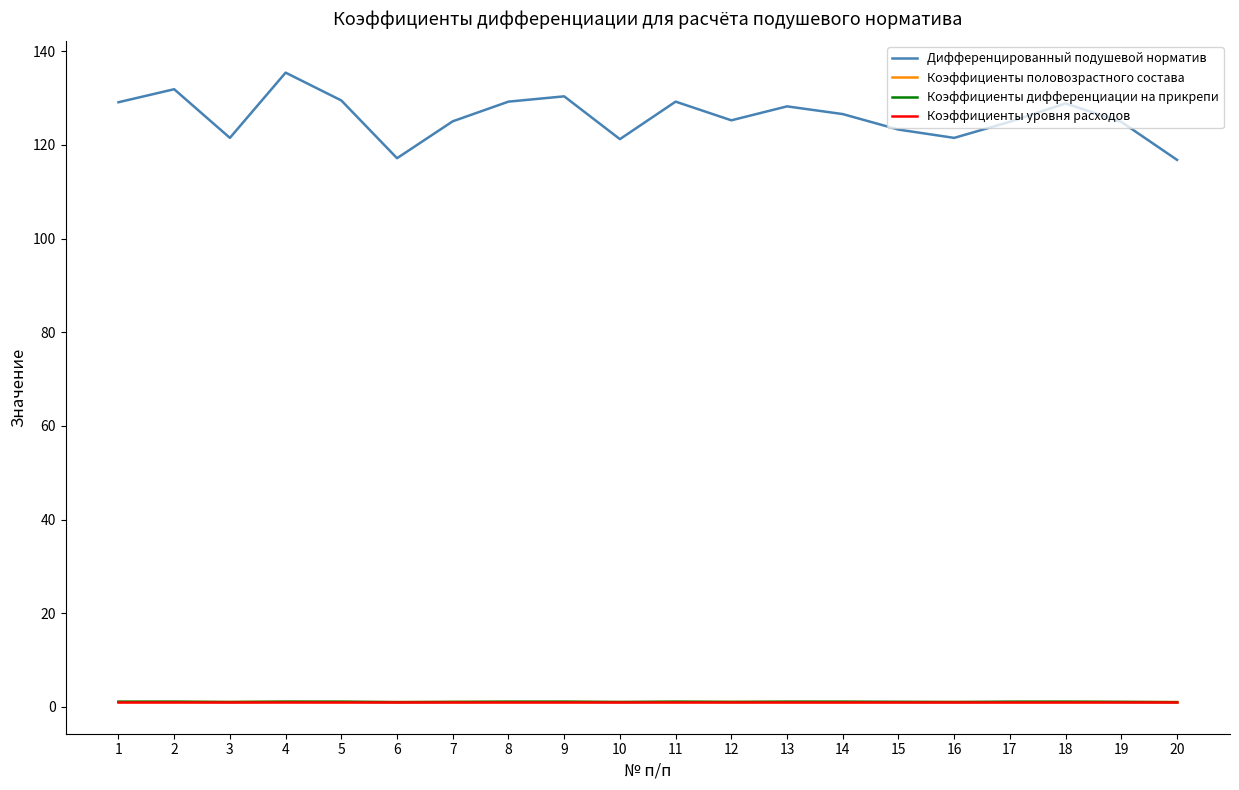

True or false: Дифференцированный подушевой норматив and Коэффициенты дифференциации на прикрепи cross at least once.

False